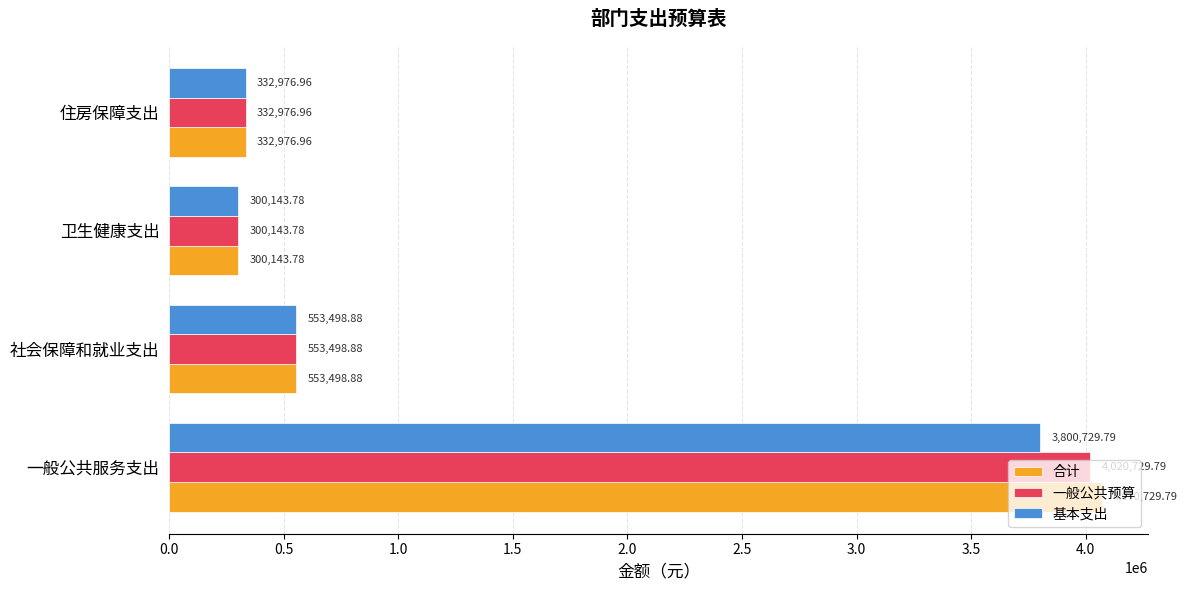

Where is 一般公共预算 nearest to the value 2160436?

社会保障和就业支出